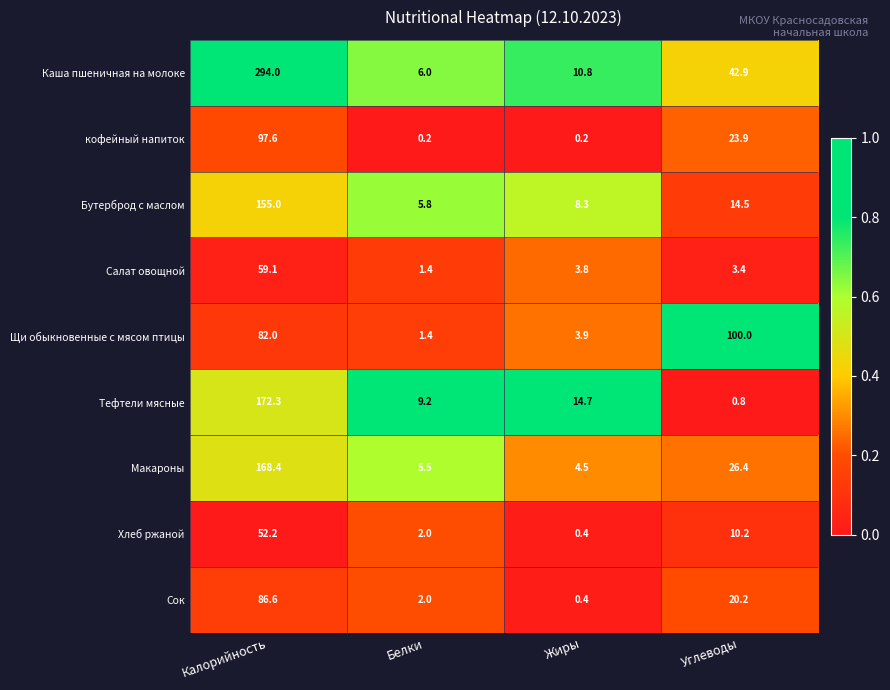

Which series has the largest range (max minus min)?

Каша пшеничная на молоке